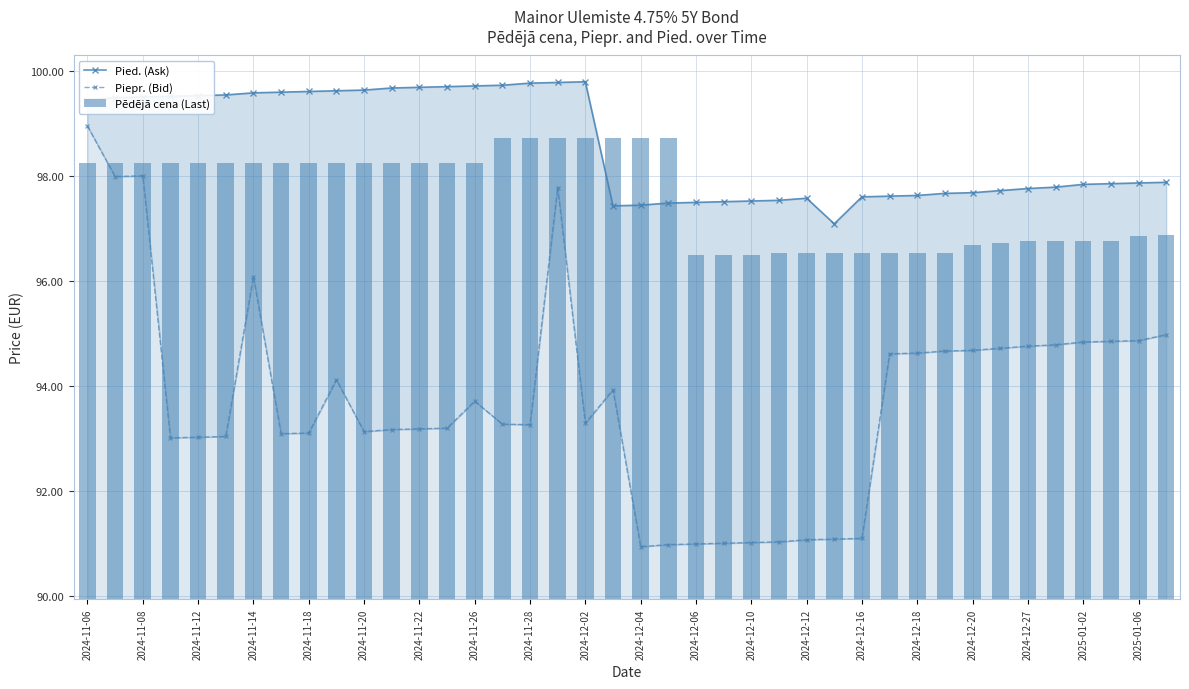

What are all the series names shown in the legend?

Pied. (Ask), Piepr. (Bid), Pēdējā cena (Last)